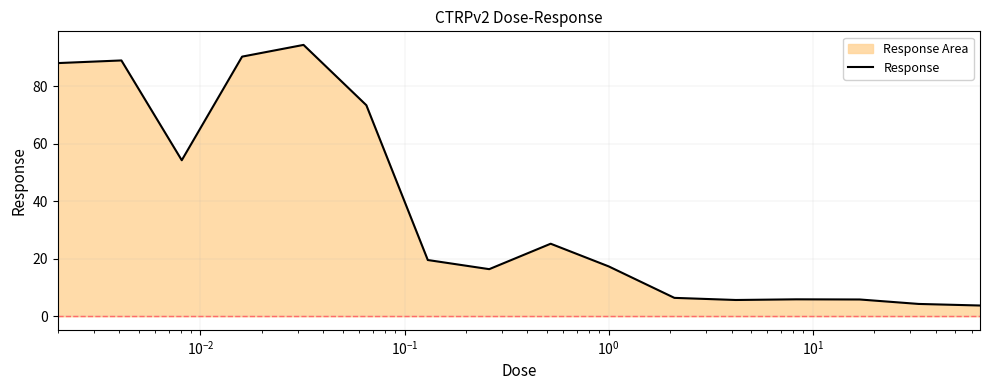

What is the maximum value shown in the chart?

94.4